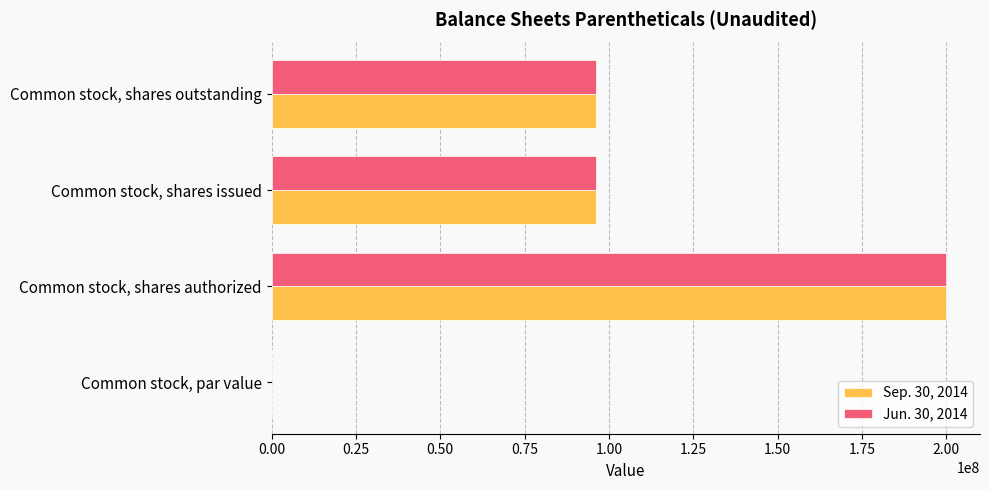

At which category is the sum across all series the highest?

Common stock, shares authorized